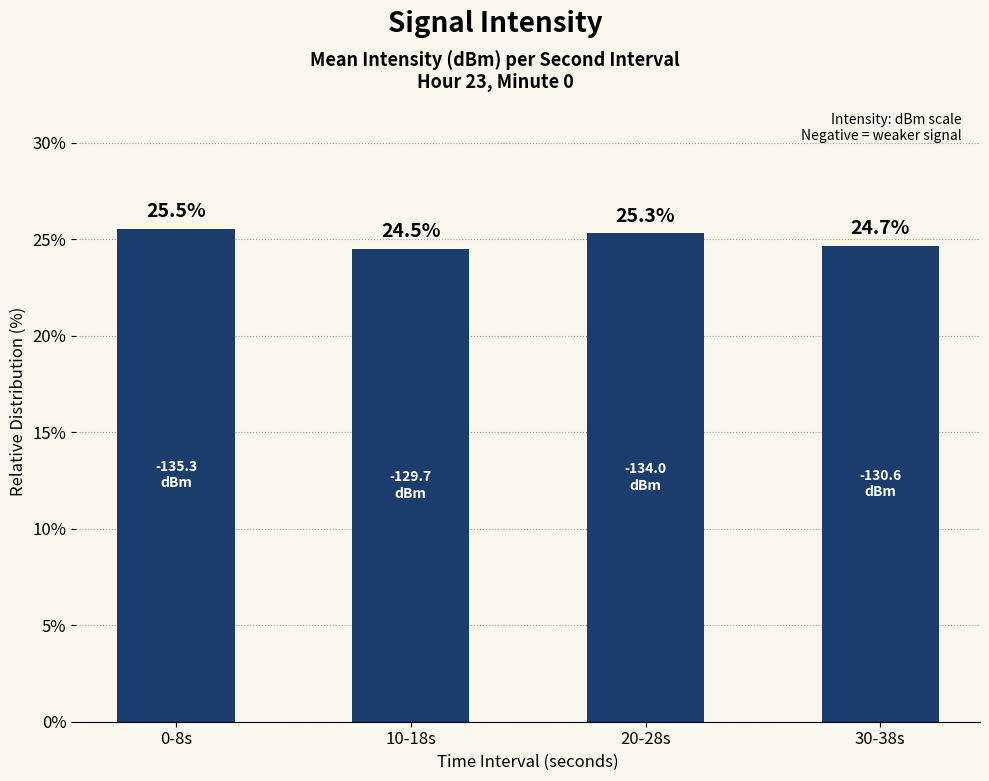

What is the difference between the values at 10-18s and 0-8s?

1.1